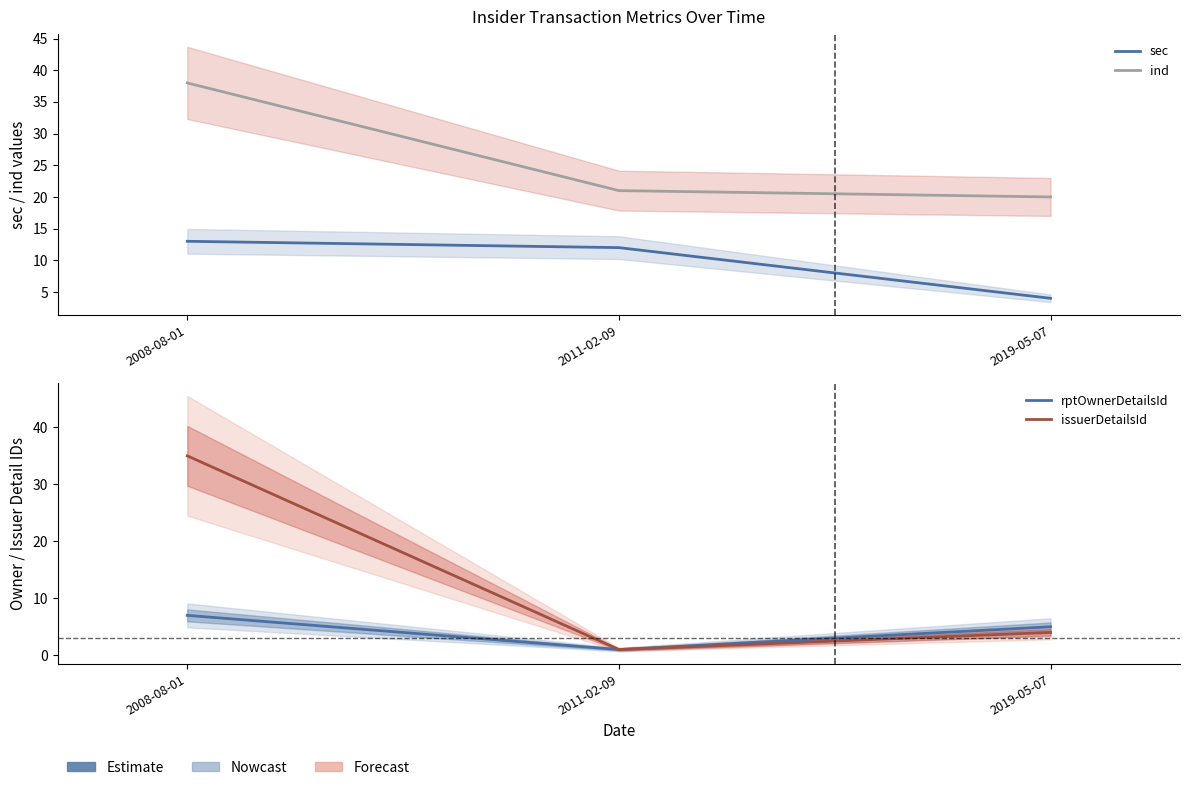

How many lines are shown in the chart?

4